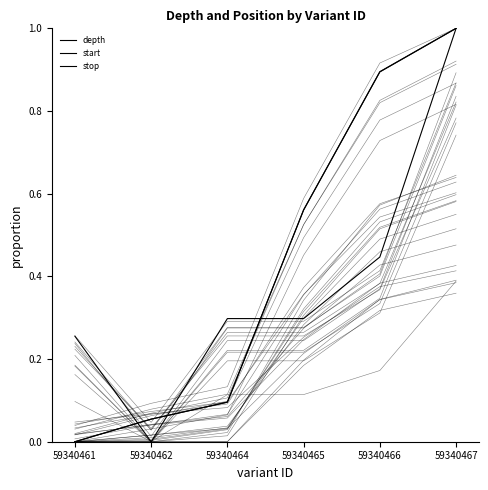

Reading left to right, extract all data points from this chart.

depth: 59340461=0.3	59340462=0.0	59340464=0.3	59340465=0.3	59340466=0.4	59340467=1.0
start: 59340461=0.0	59340462=0.1	59340464=0.1	59340465=0.6	59340466=0.9	59340467=1.0
stop: 59340461=0.0	59340462=0.1	59340464=0.1	59340465=0.6	59340466=0.9	59340467=1.0